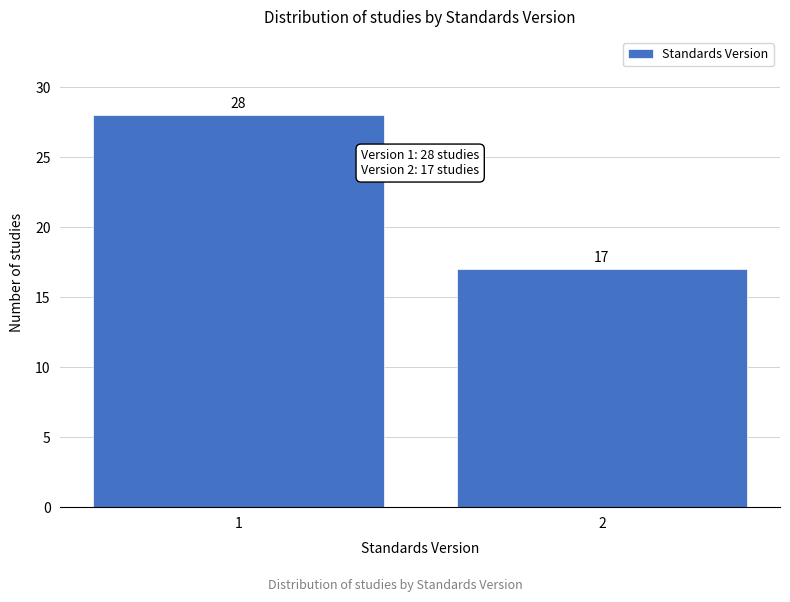

Reading right to left, what are all the values shown in this chart?

2=17	1=28